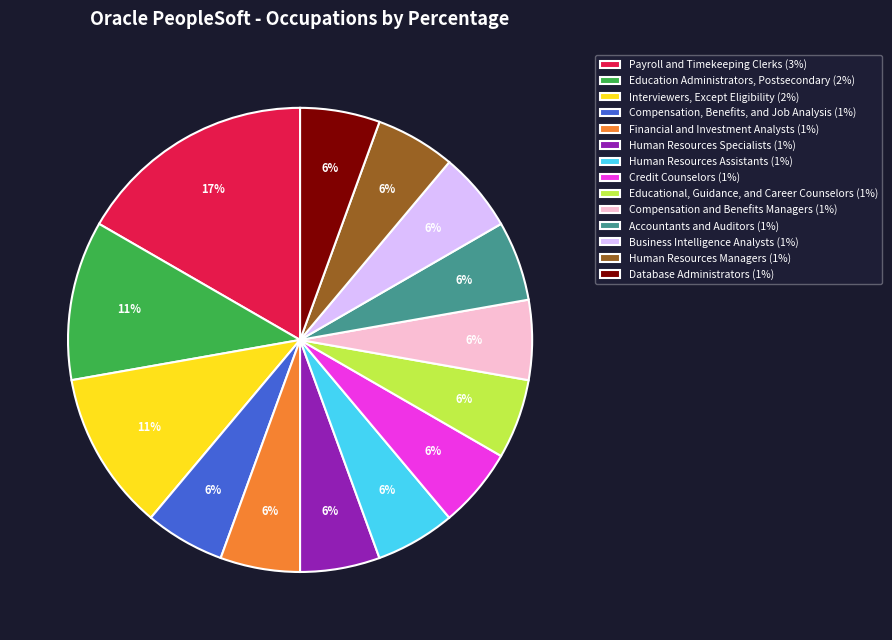

Combined, do Human Resources Managers (1%) and Interviewers, Except Eligibility (2%) account for over 50%?

No